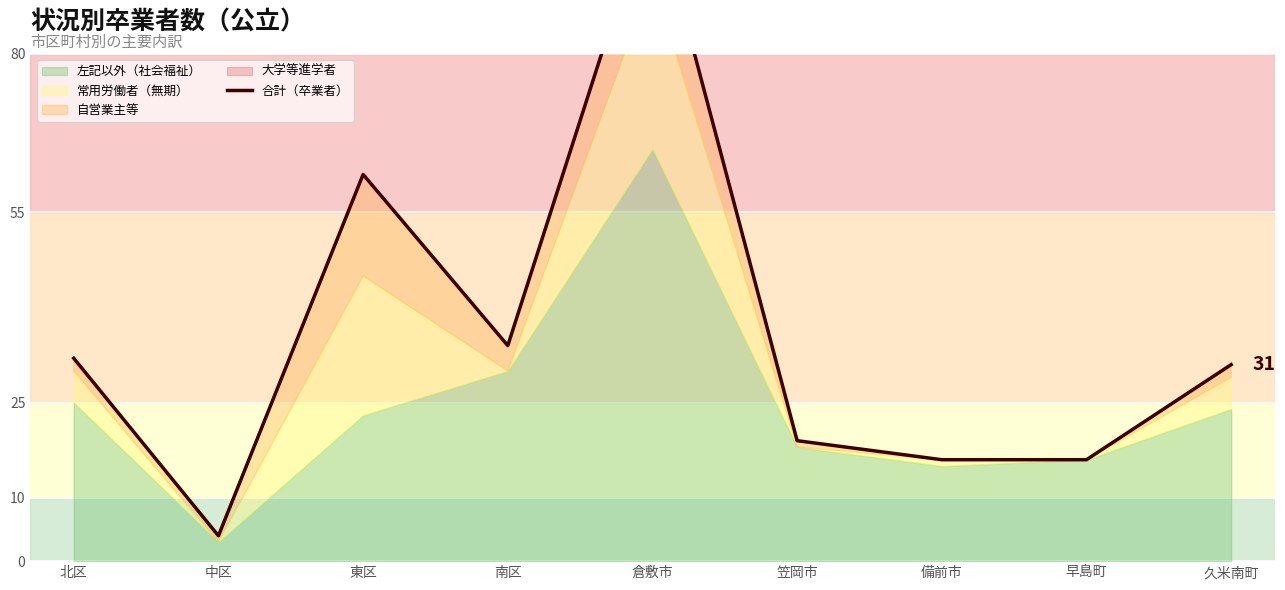

Rank the categories by value from highest to lowest.

倉敷市, 東区, 南区, 北区, 久米南町, 笠岡市, 備前市, 早島町, 中区